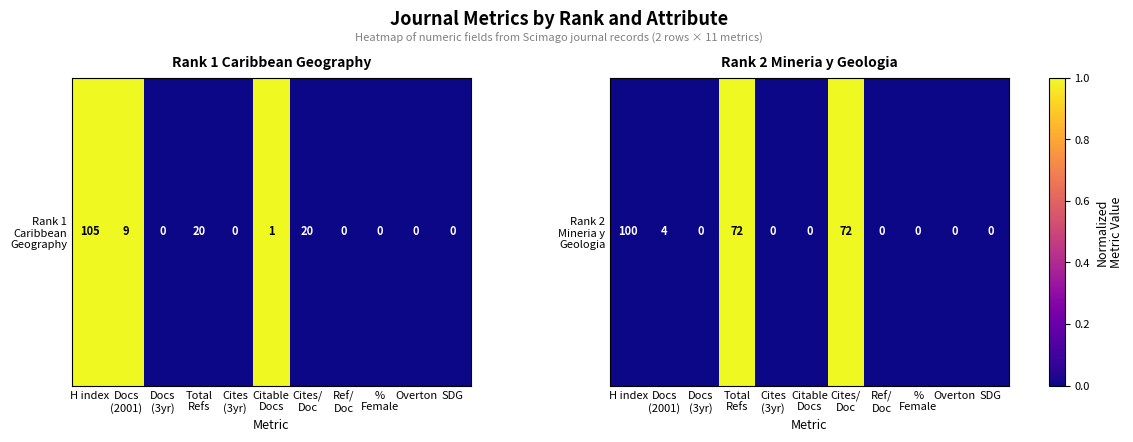

True or false: the data shows 0 at Overton.

False